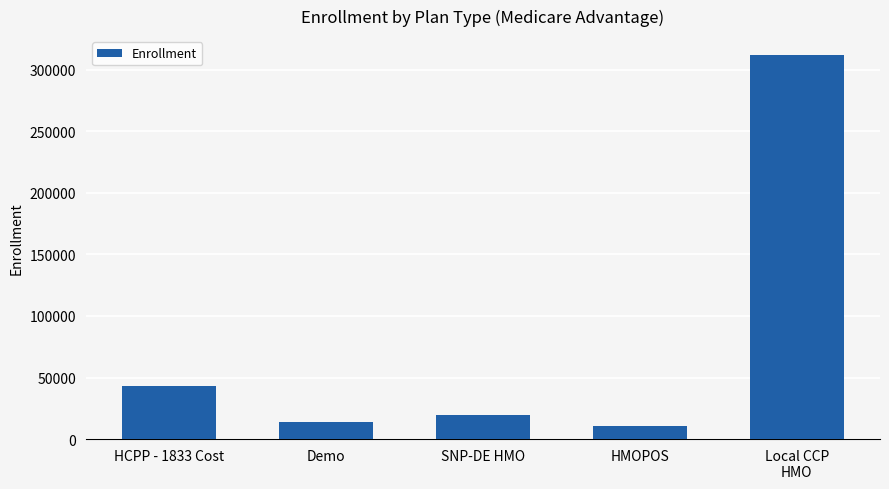

What is the difference between the values at SNP-DE HMO and Demo?

5282